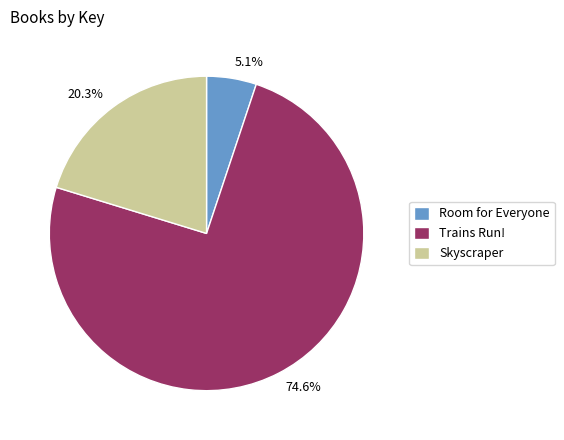

What percentage is the Room for Everyone slice, to the nearest percent?

5%